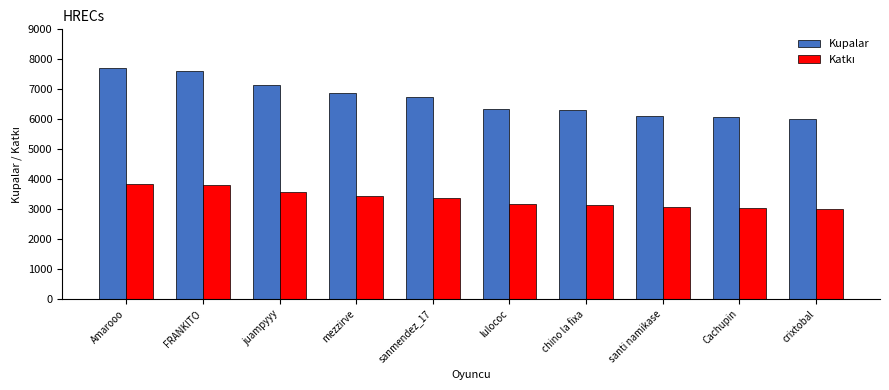

Where does the Kupalar series first go above 6732?

Amarooo